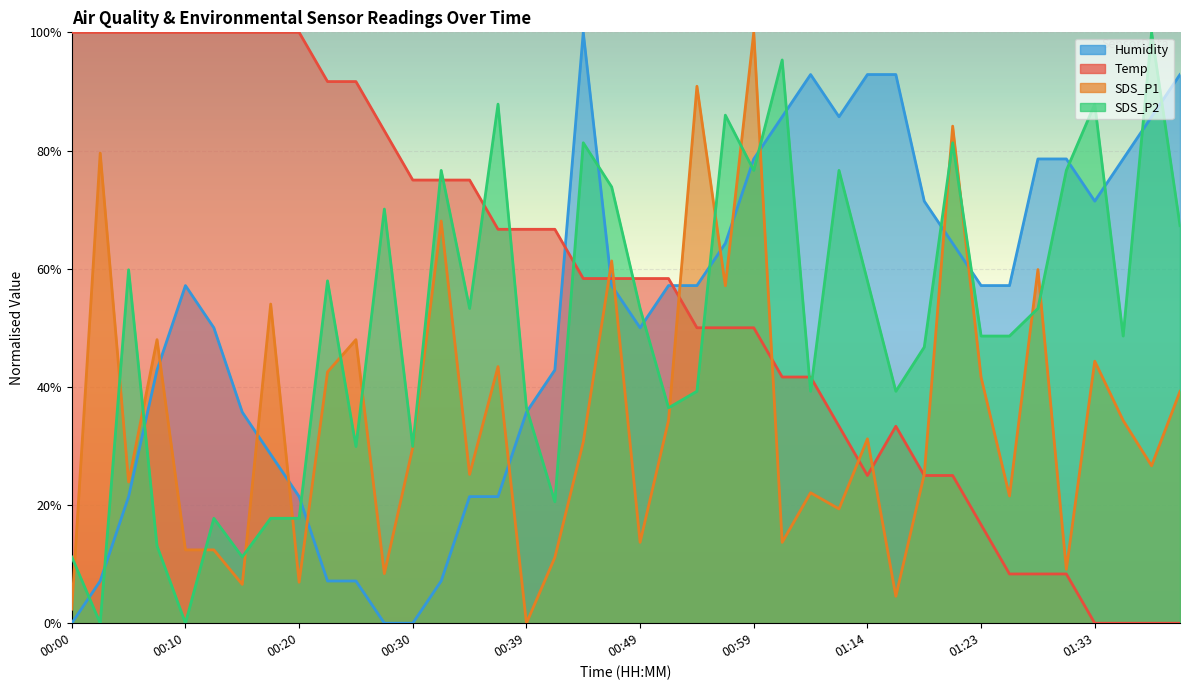

Reading right to left, what are all the values shown in this chart?

Temp: 0.0	0.0	0.0	0.0	8.3	8.3	8.3	16.7	25.0	25.0	33.3	25.0	33.3	41.7	41.7	50.0	50.0	50.0	58.3	58.3	58.3	58.3	66.7	66.7	66.7	75.0	75.0	75.0	83.3	91.7	91.7	100.0	100.0	100.0	100.0	100.0	100.0	100.0	100.0	100.0
Humidity: 92.9	85.7	78.6	71.4	78.6	78.6	57.1	57.1	64.3	71.4	92.9	92.9	85.7	92.9	85.7	78.6	64.3	57.1	57.1	50.0	57.1	100.0	42.9	35.7	21.4	21.4	7.1	0.0	0.0	7.1	7.1	21.4	28.6	35.7	50.0	57.1	42.9	21.4	7.1	0.0
SDS_P1: 39.2	26.6	34.3	44.3	9.1	59.9	21.5	41.6	84.1	25.2	4.6	31.2	19.3	22.1	13.7	100.0	57.1	90.9	34.3	13.7	61.3	30.7	11.1	0.0	43.4	25.2	68.1	29.7	8.4	48.0	42.5	6.9	54.0	6.6	12.4	12.4	48.0	23.9	79.6	2.4
SDS_P2: 67.3	100.0	48.6	87.9	76.6	53.3	48.6	48.6	81.3	46.7	39.3	57.9	76.6	39.3	95.3	76.6	86.0	39.3	36.4	53.3	73.8	81.3	20.6	36.4	87.9	53.3	76.6	29.9	70.1	29.9	57.9	17.8	17.8	11.2	17.8	0.0	13.1	59.8	0.0	11.2